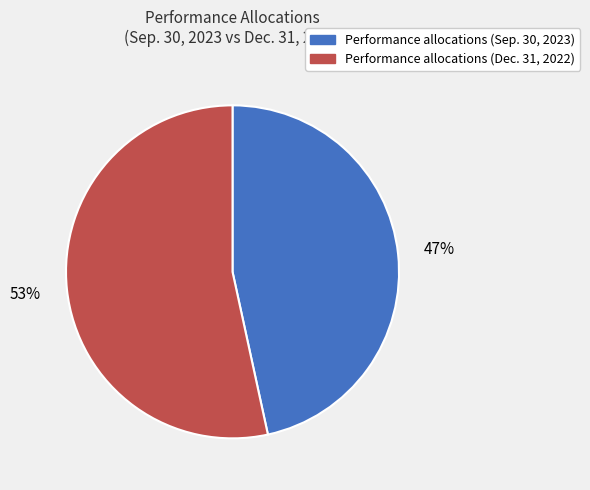

Does any single category account for the majority?

Yes